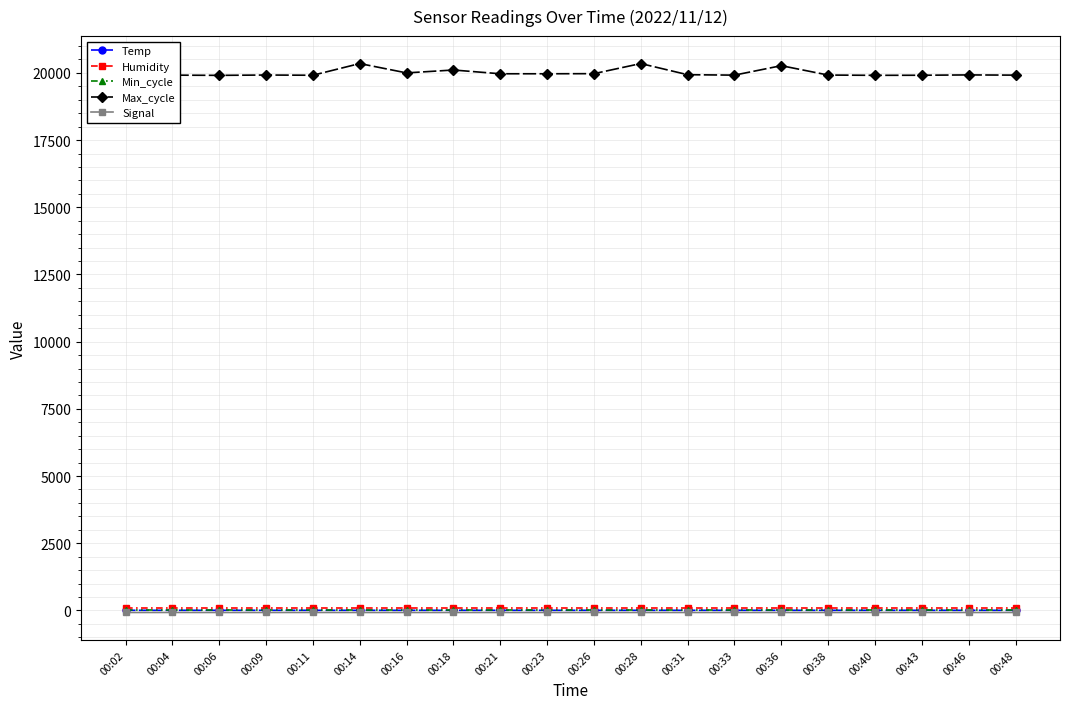

The value of Signal at 00:28 is -77.0. True or false?

True